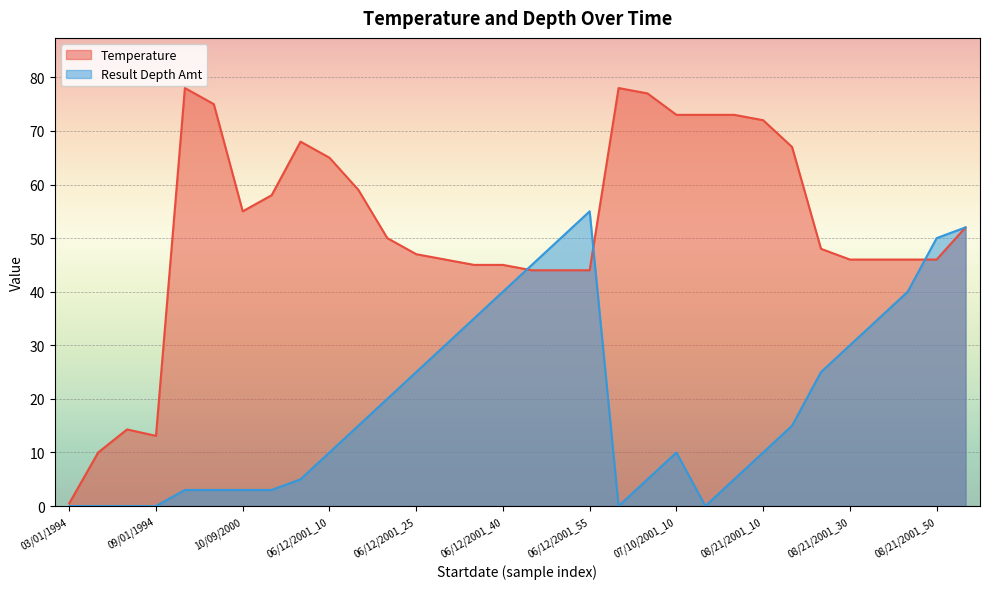

At how many categories does at least one series exceed 50?

16